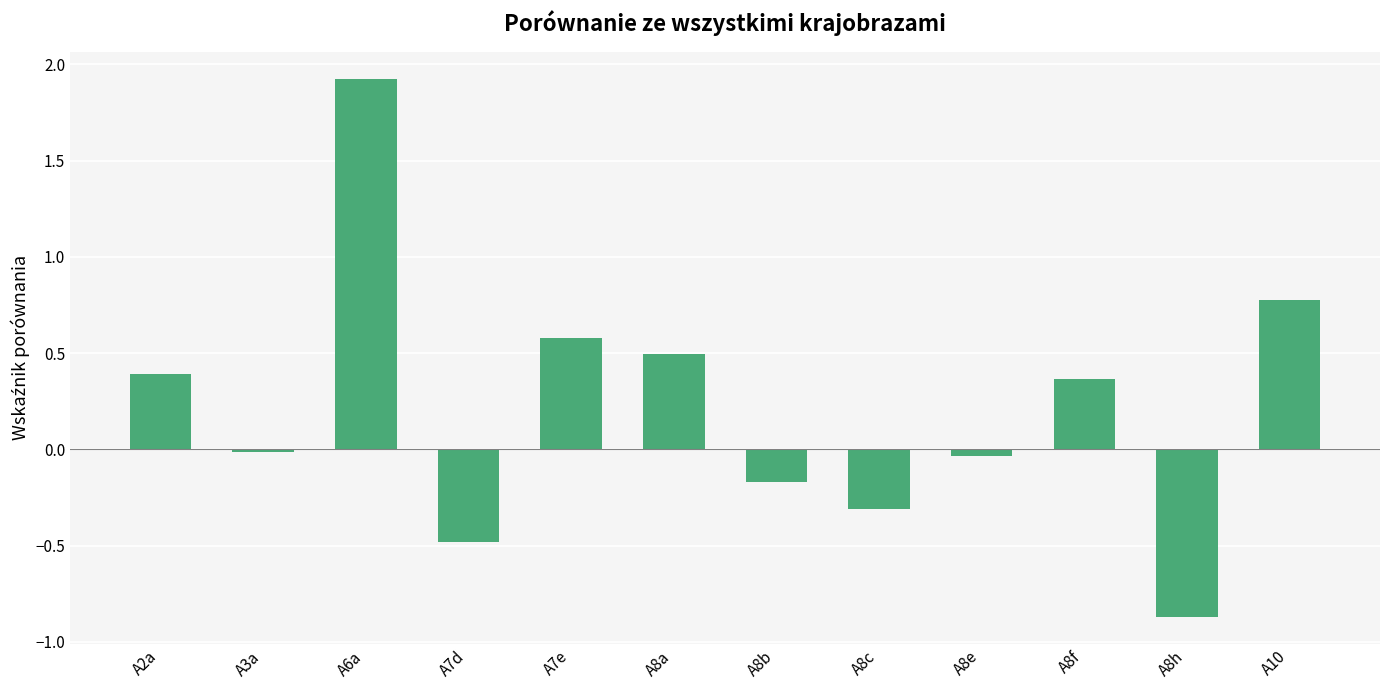

What is the difference between the second highest and second lowest values?

1.3